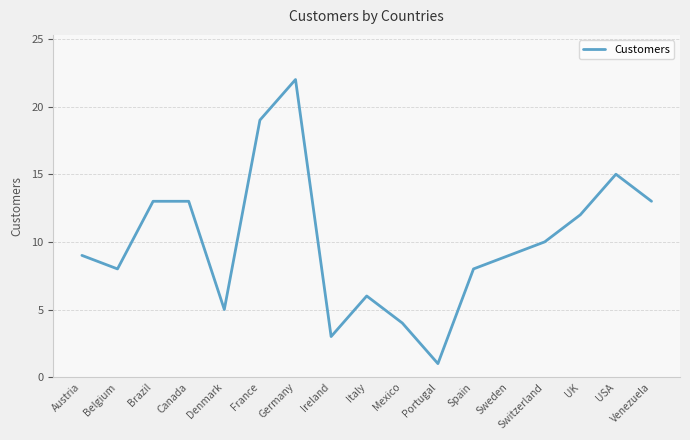

What is the greatest value displayed?

22